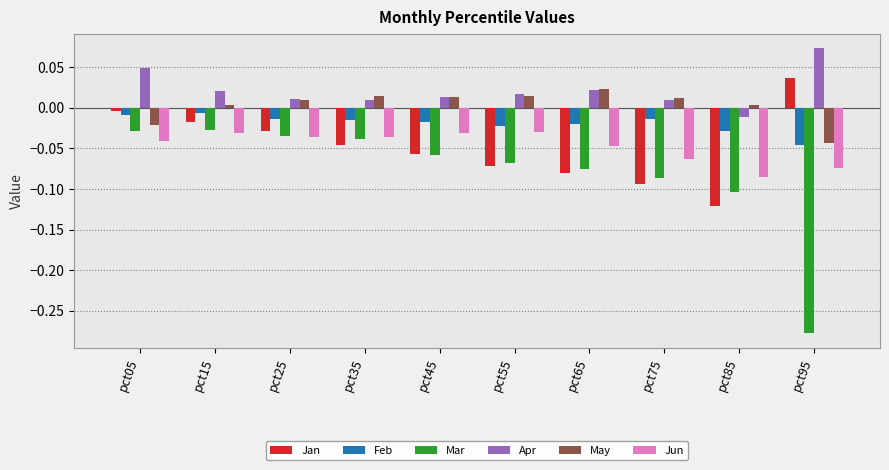

Is it true that Mar equals -0.2 at pct95?

False